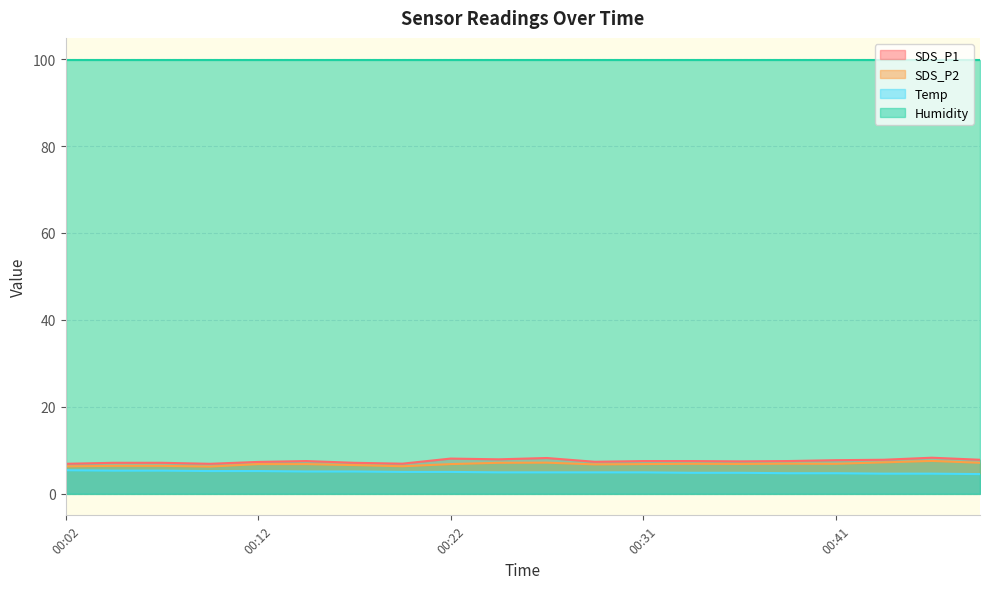

True or false: SDS_P2 and SDS_P1 cross at least once.

False